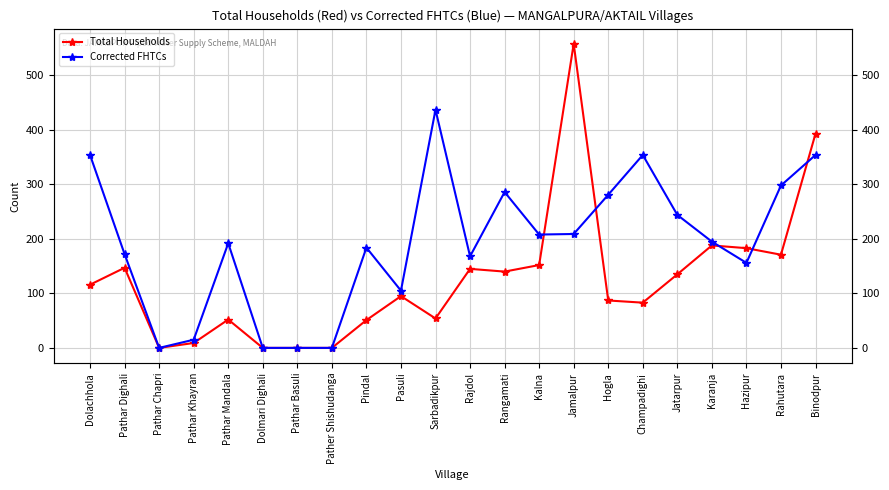

Which series ends up on top after the final intersection of Corrected FHTCs and Total Households?

Total Households